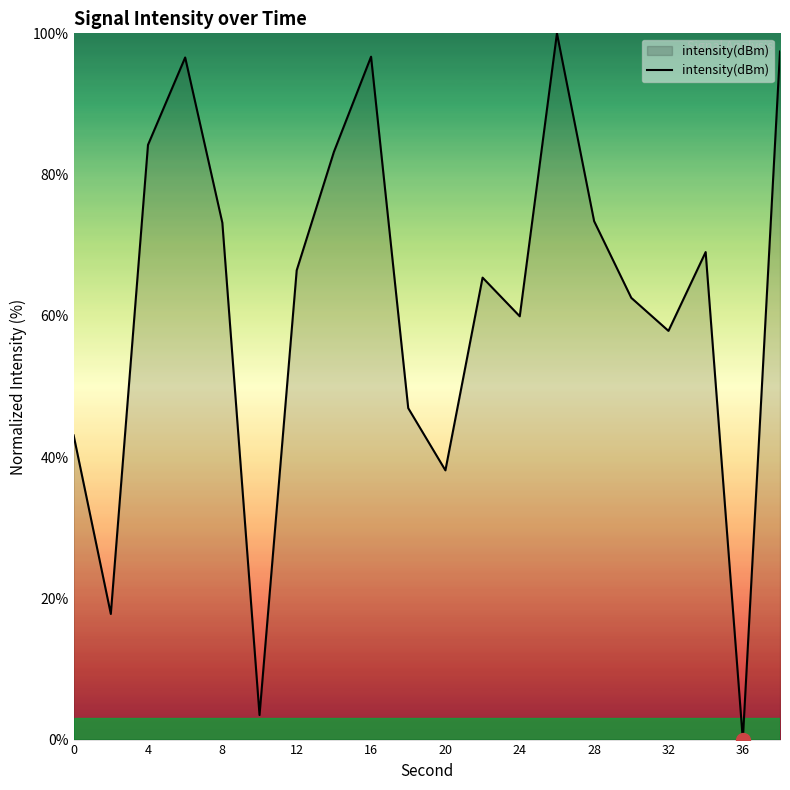

What is the difference between the maximum and minimum values?

100.0